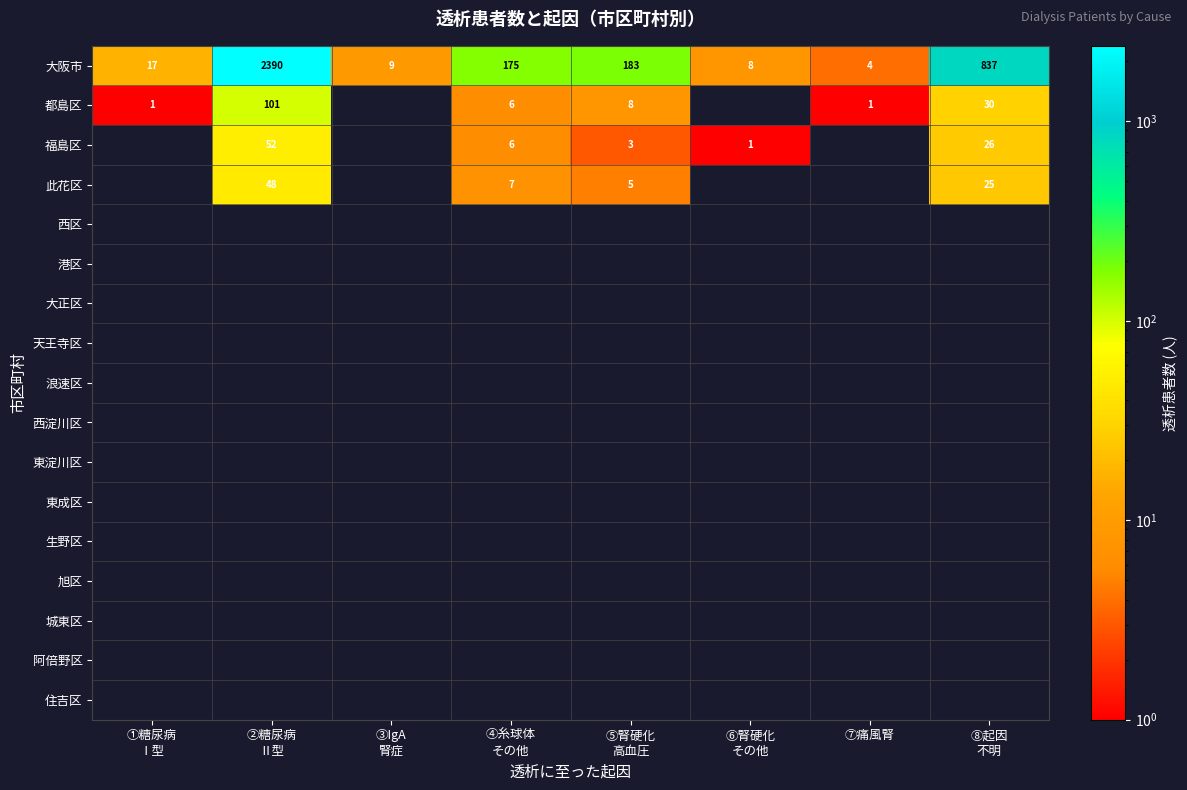

Rank the series by their maximum value, from highest to lowest.

大阪市, 都島区, 福島区, 此花区, 西区, 港区, 大正区, 天王寺区, 浪速区, 西淀川区, 東淀川区, 東成区, 生野区, 旭区, 城東区, 阿倍野区, 住吉区